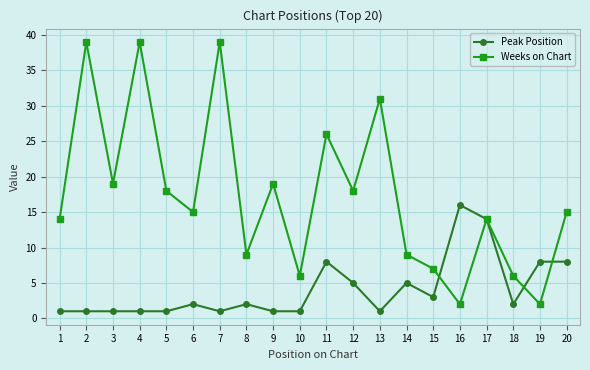

What is the value of the Weeks on Chart point at the 17th from the left?

14